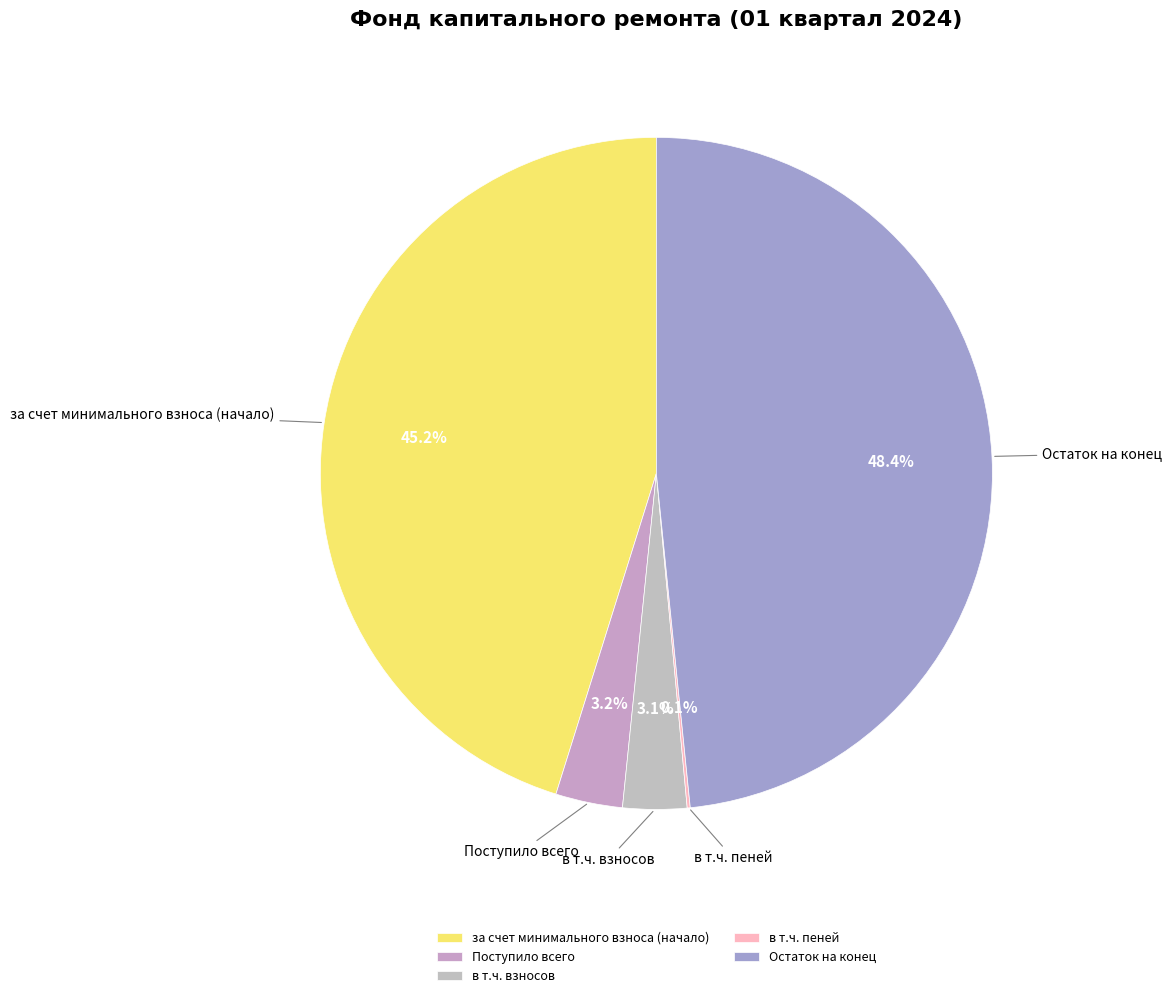

Which slice is the largest?

Остаток на конец